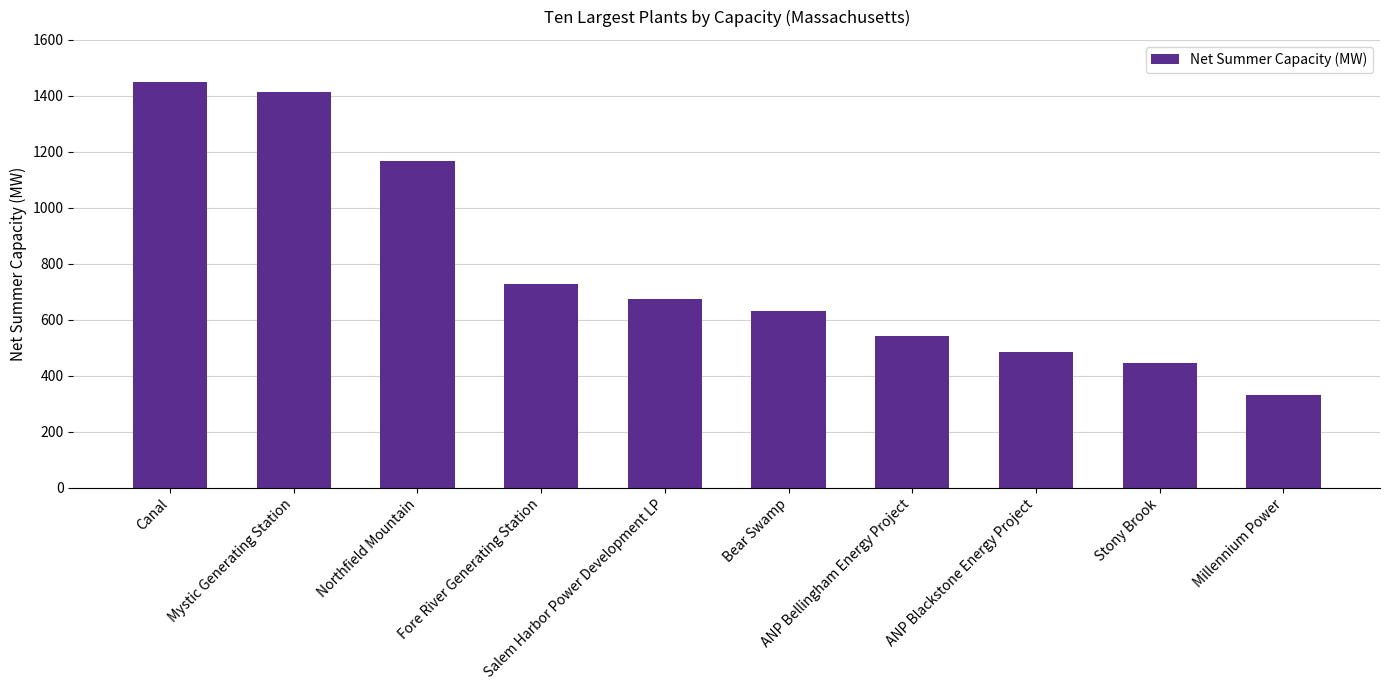

Approximately how many times larger is the value at Millennium Power compared to Canal?

0.2